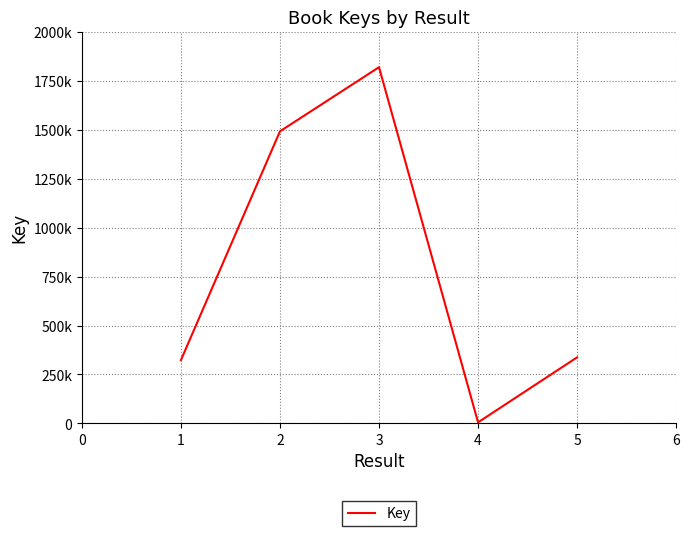

Does the chart display data point markers on the line(s)?

No